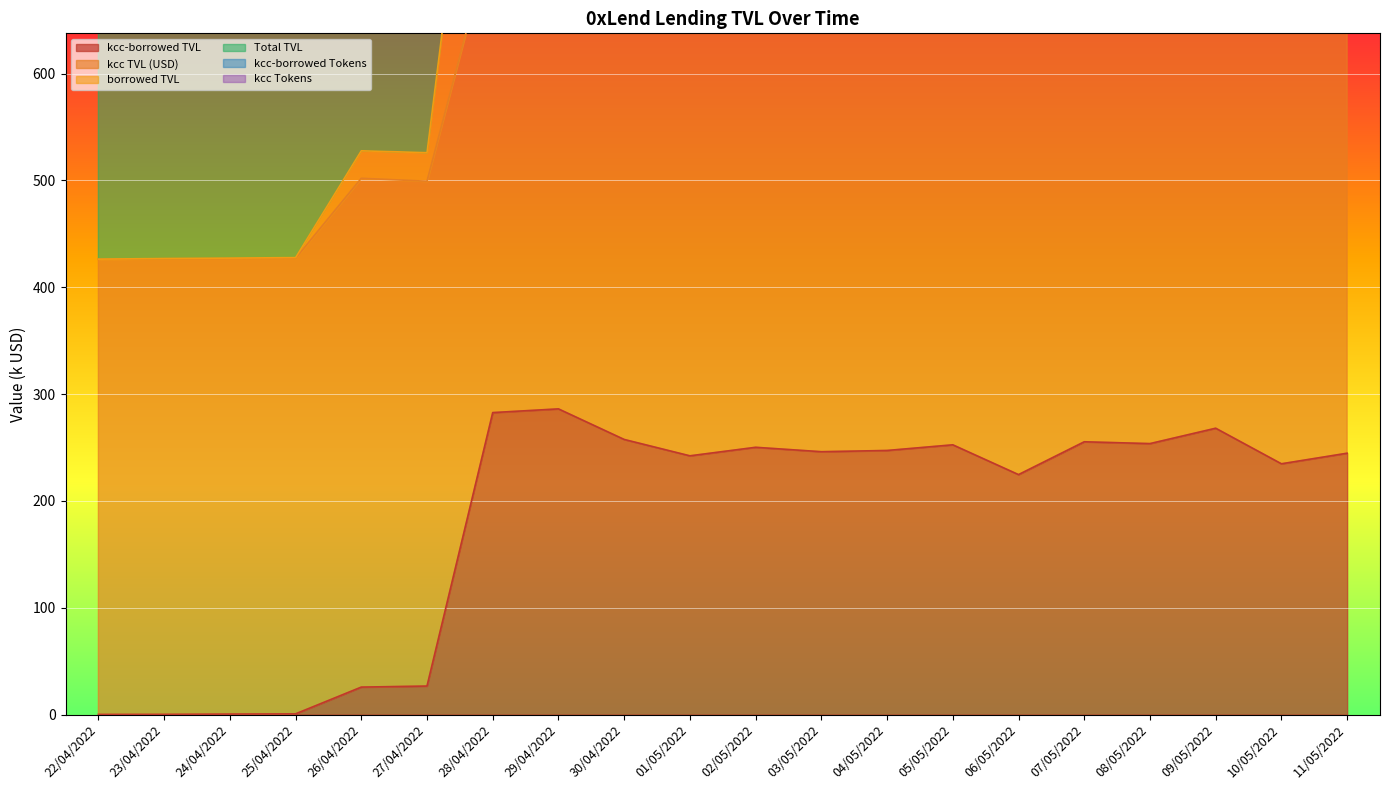

True or false: kcc-borrowed TVL and kcc-borrowed Tokens intersect in this chart.

False